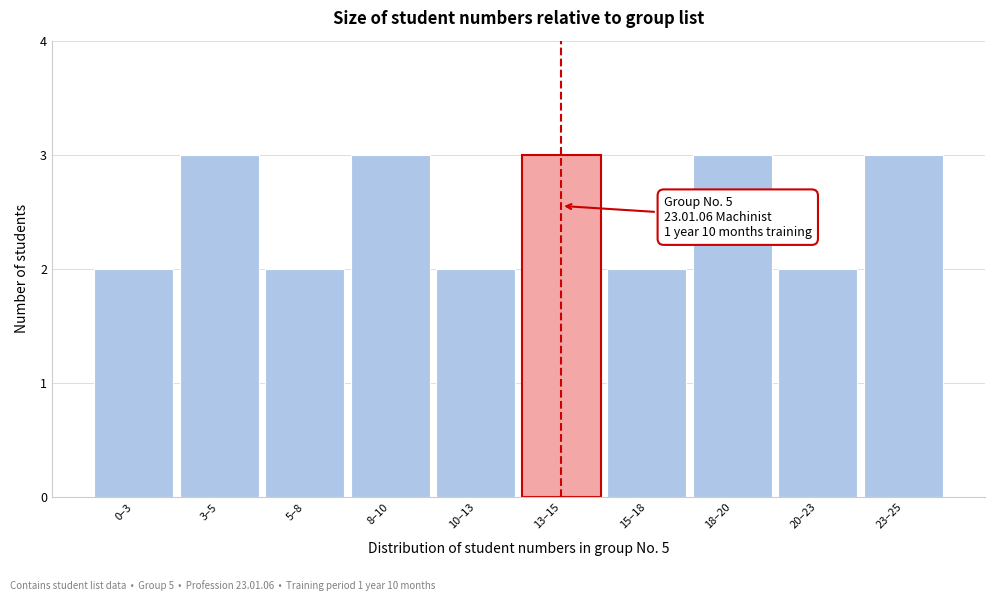

Reading right to left, what are all the values shown in this chart?

23–25=3	20–23=2	18–20=3	15–18=2	13–15=3	10–13=2	8–10=3	5–8=2	3–5=3	0–3=2